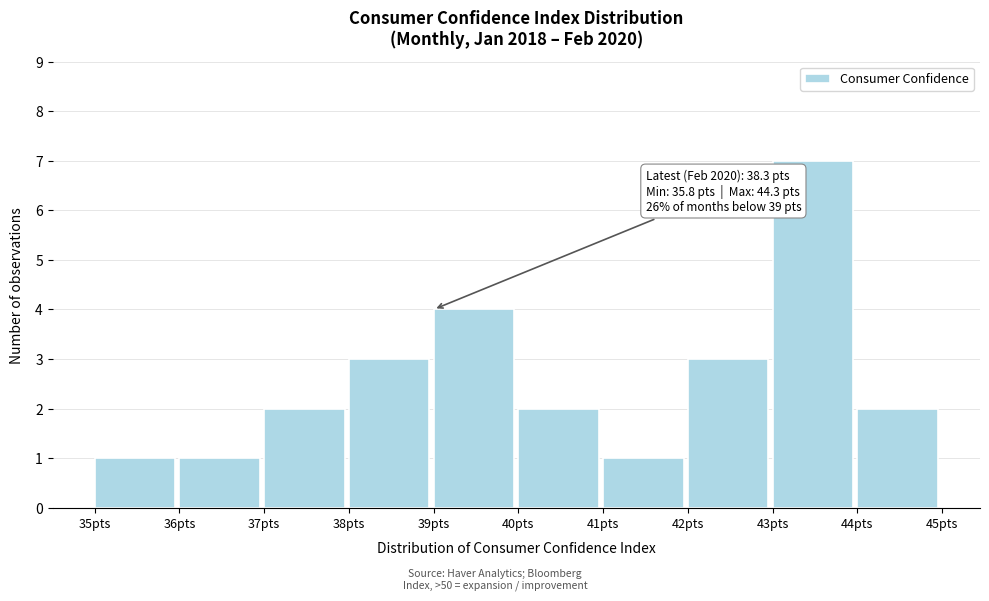

Which range on the x-axis has the tallest bar?

43 to 44